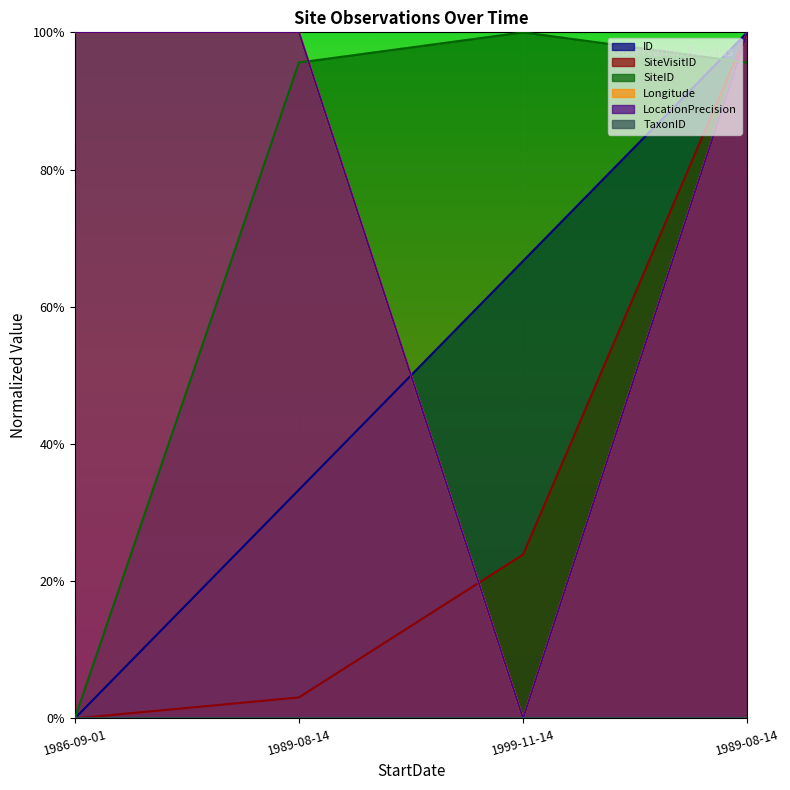

Rank the categories by ID value from lowest to highest.

1986-09-01, 1989-08-14, 1999-11-14, 1989-08-14